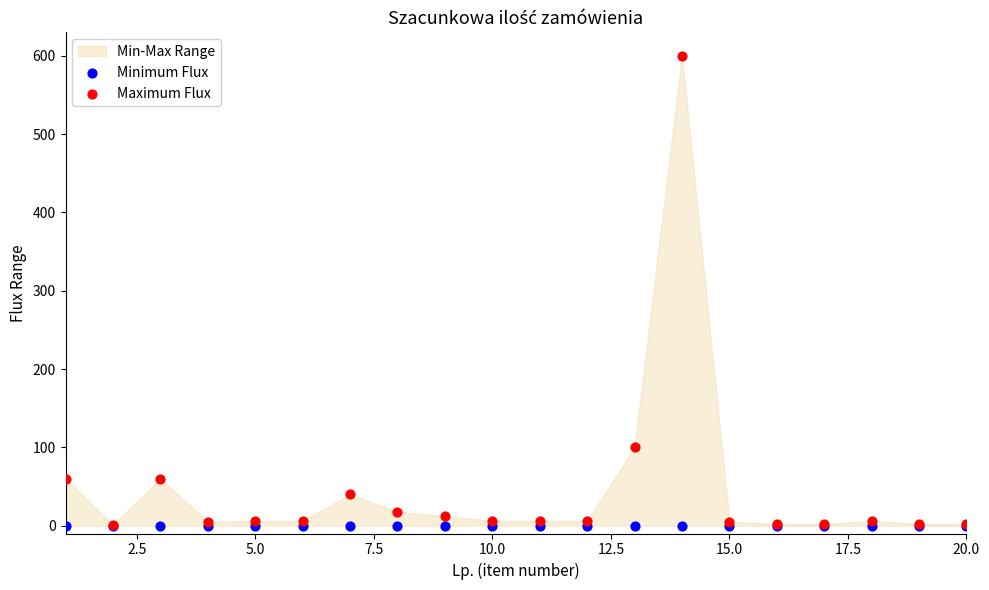

In the Maximum Flux series, what Y value is closest to 300?

100